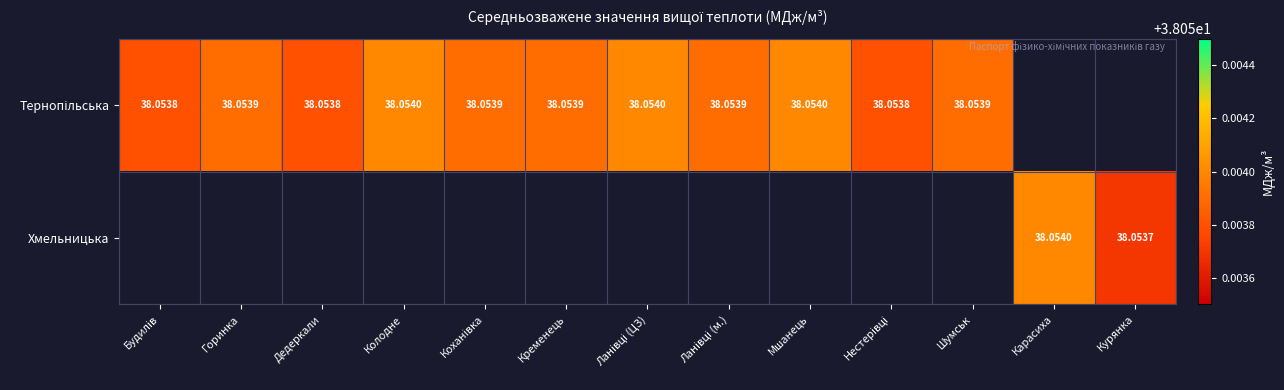

Which has a higher value, Ланівці (м.) or Нестерівці?

Ланівці (м.)